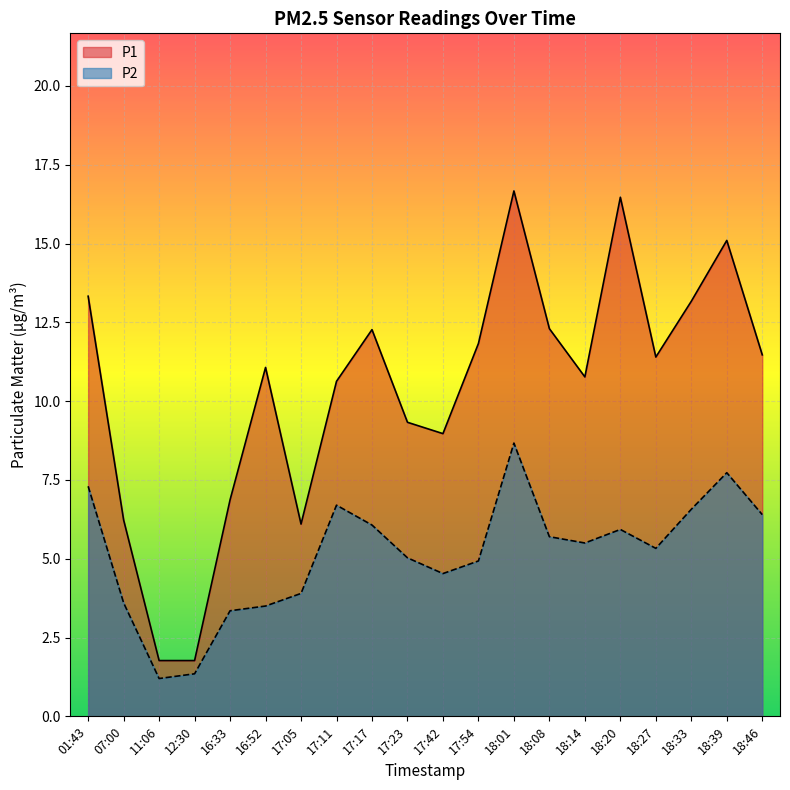

At which category is the sum across all series the highest?

18:01